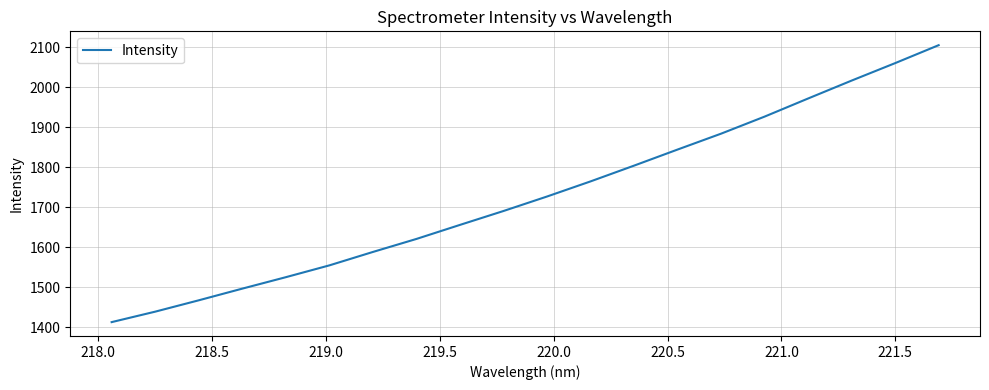

What is the maximum value shown in the chart?

2105.1